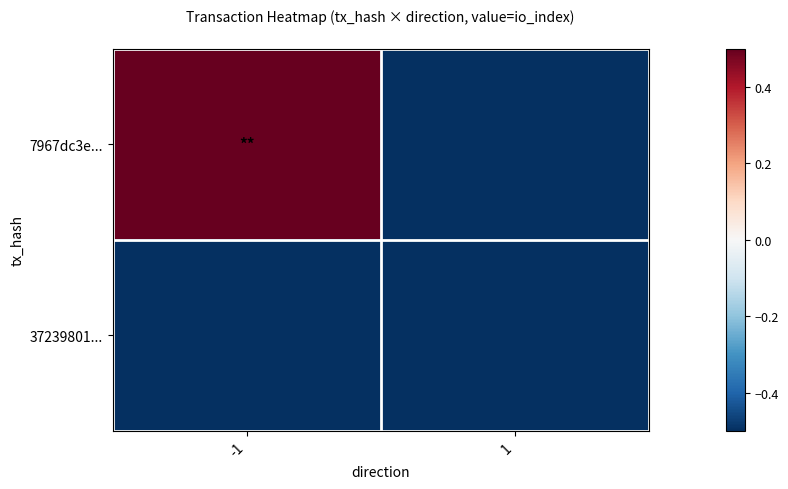

Reading right to left, transcribe all the data shown in this chart.

7967dc3e...: 1=-0.5	-1=0.5
37239801...: 1=-0.5	-1=-0.5